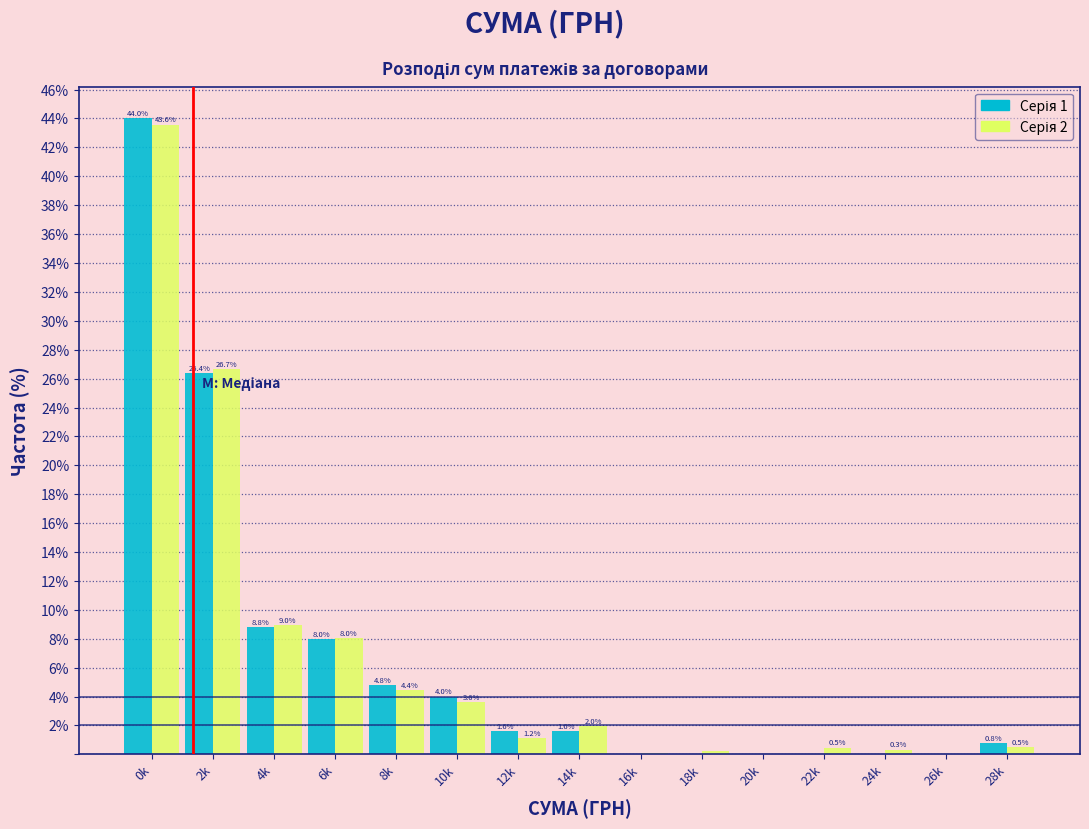

What is the total value across all series at 2k?

53.1